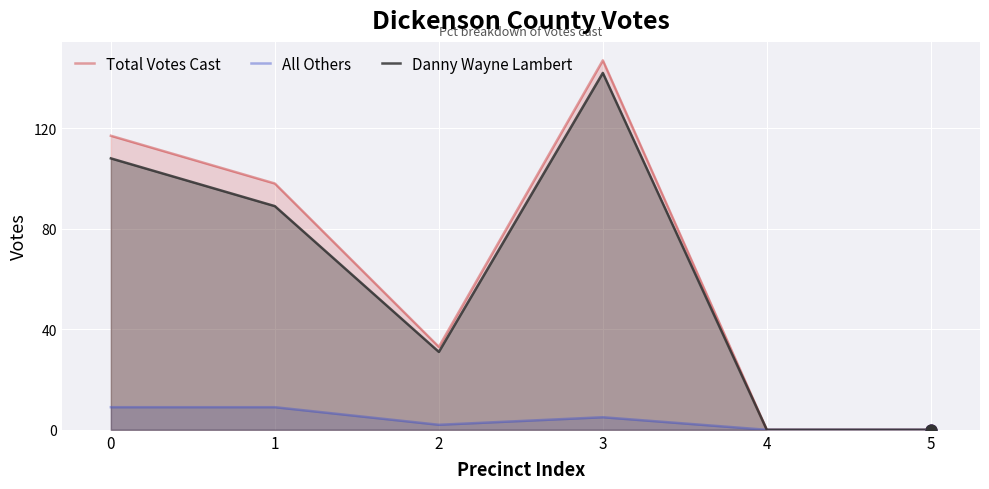

Which series has the largest total across all categories?

Total Votes Cast